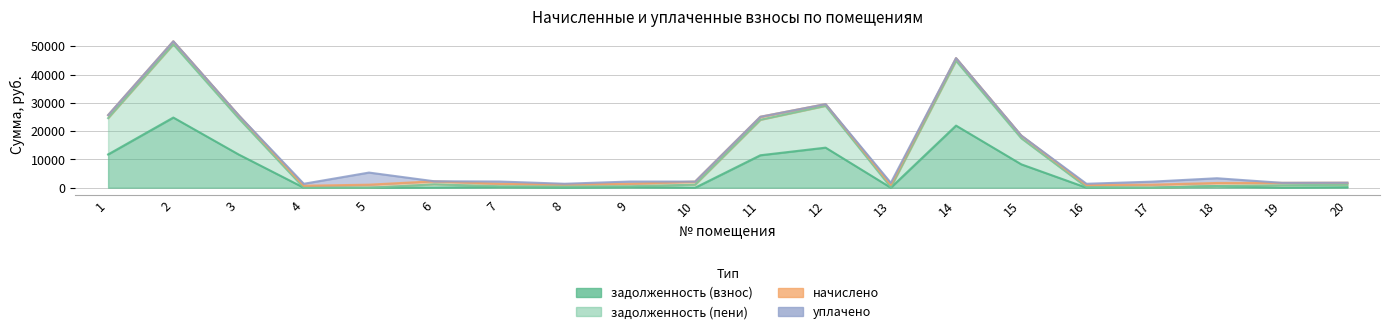

The задолженность (взнос) series shows 8927.5 at 14. True or false?

False